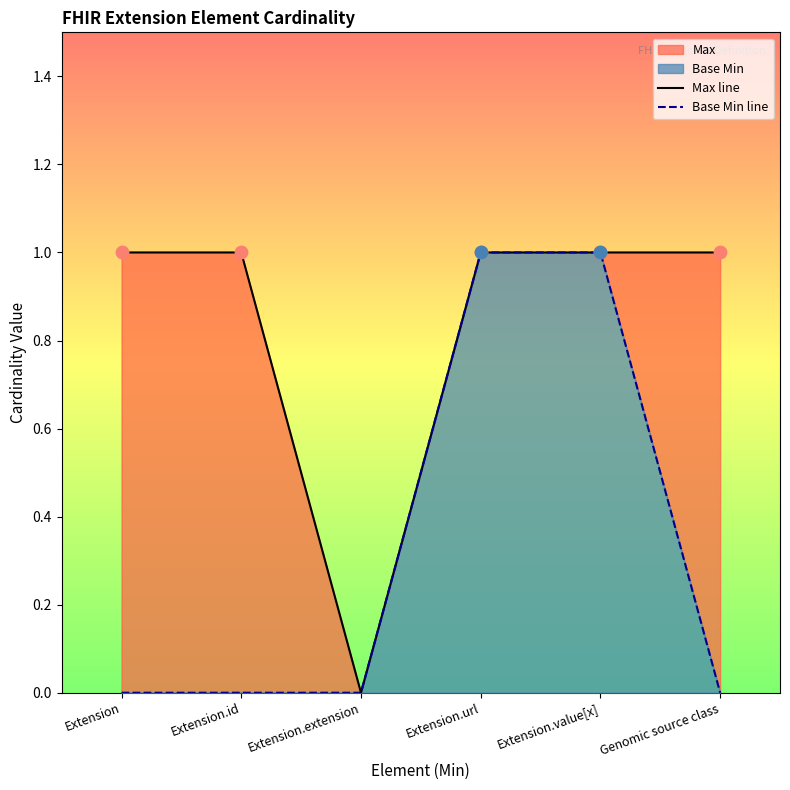

What is the total value across all series at Genomic source class?

1